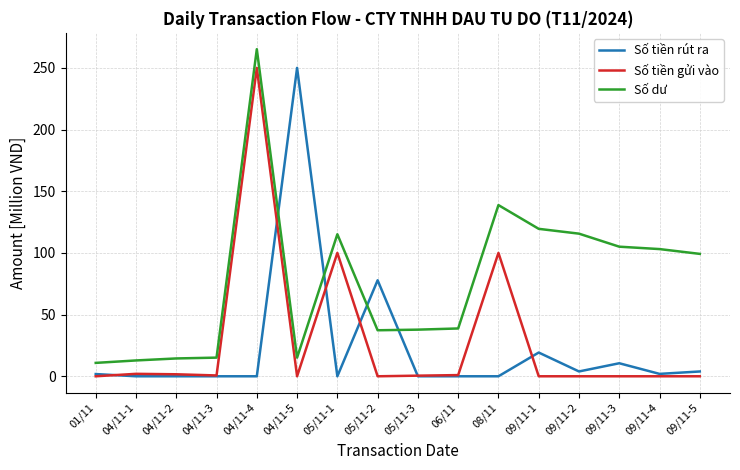

How many lines are shown in the chart?

3